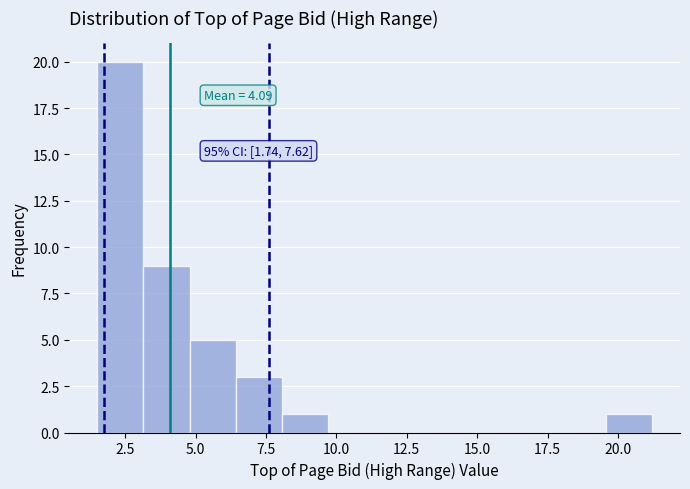

Read against the x-axis, roughly where is the centre of the tallest bar?

2.5